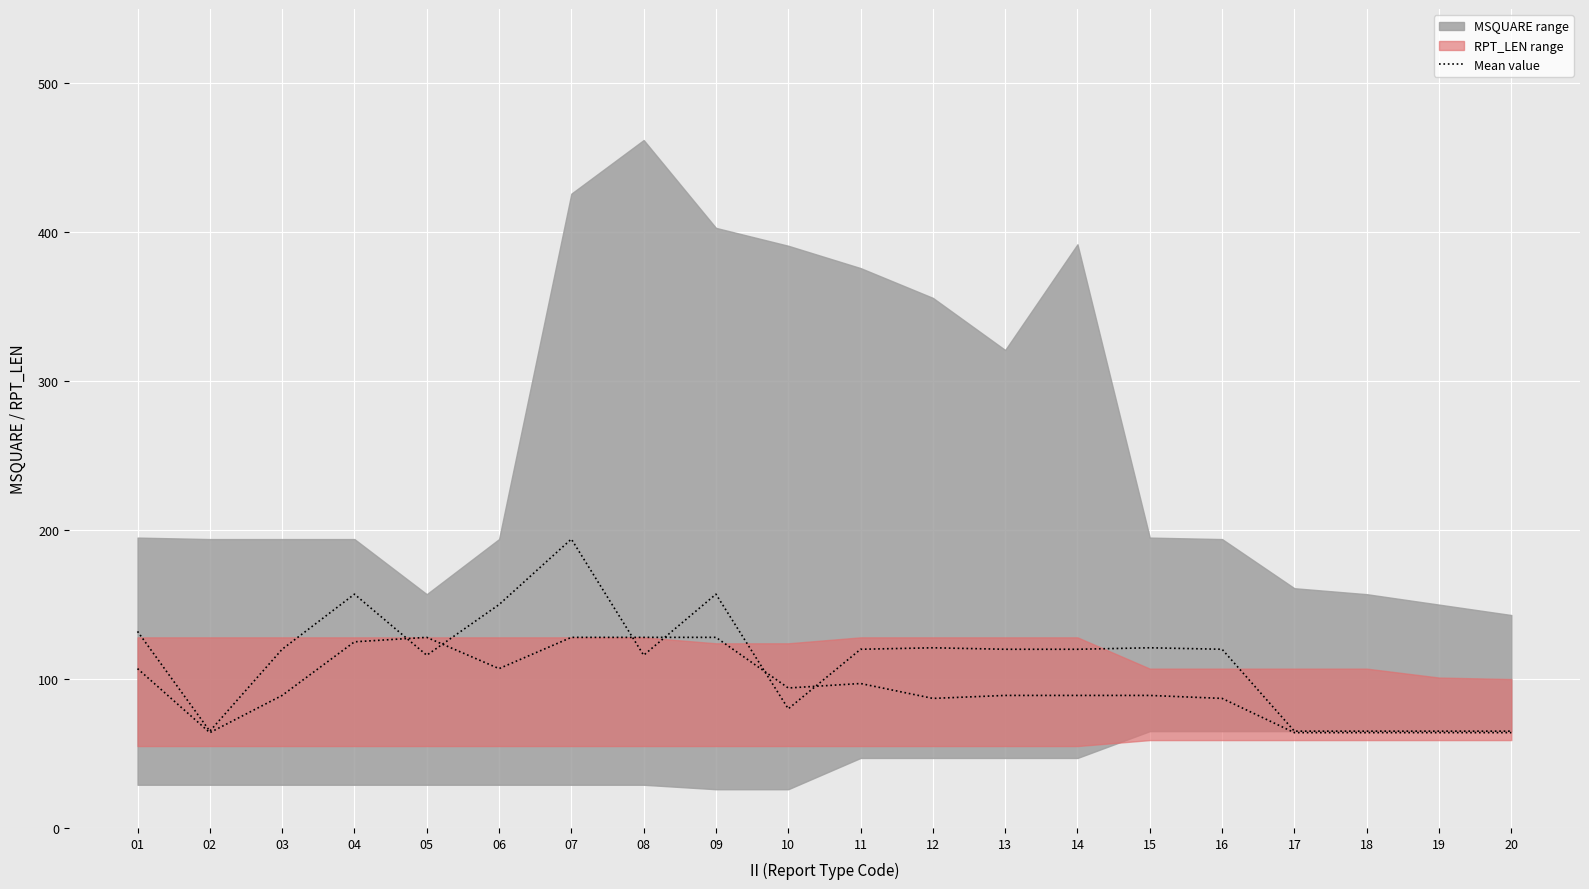

At which label does MSQUARE mean reach its peak?

07